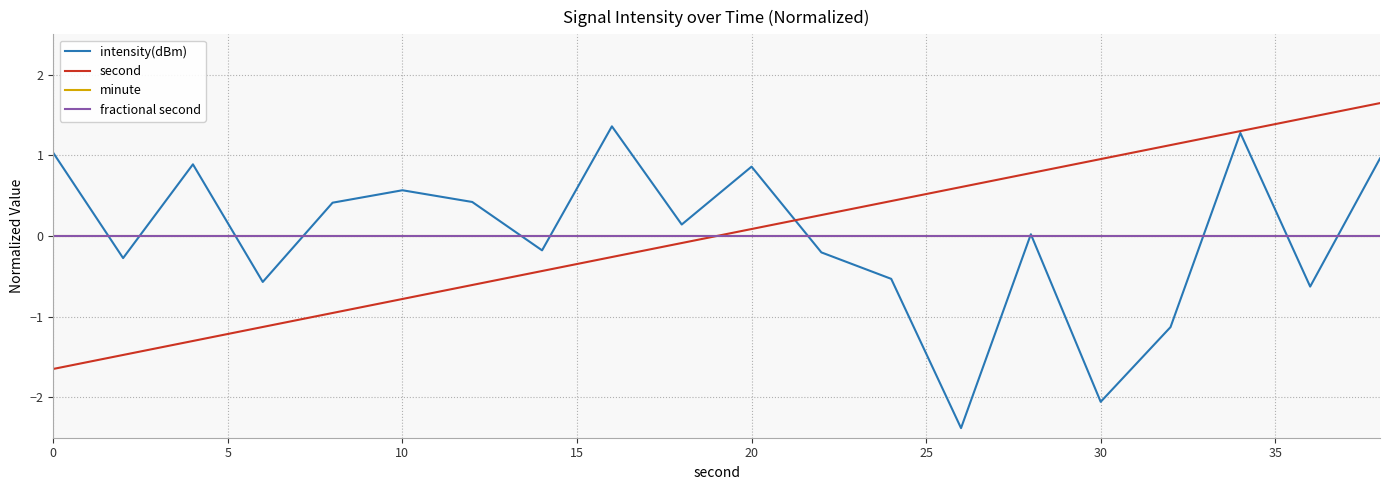

Does the chart have visible grid lines?

Yes